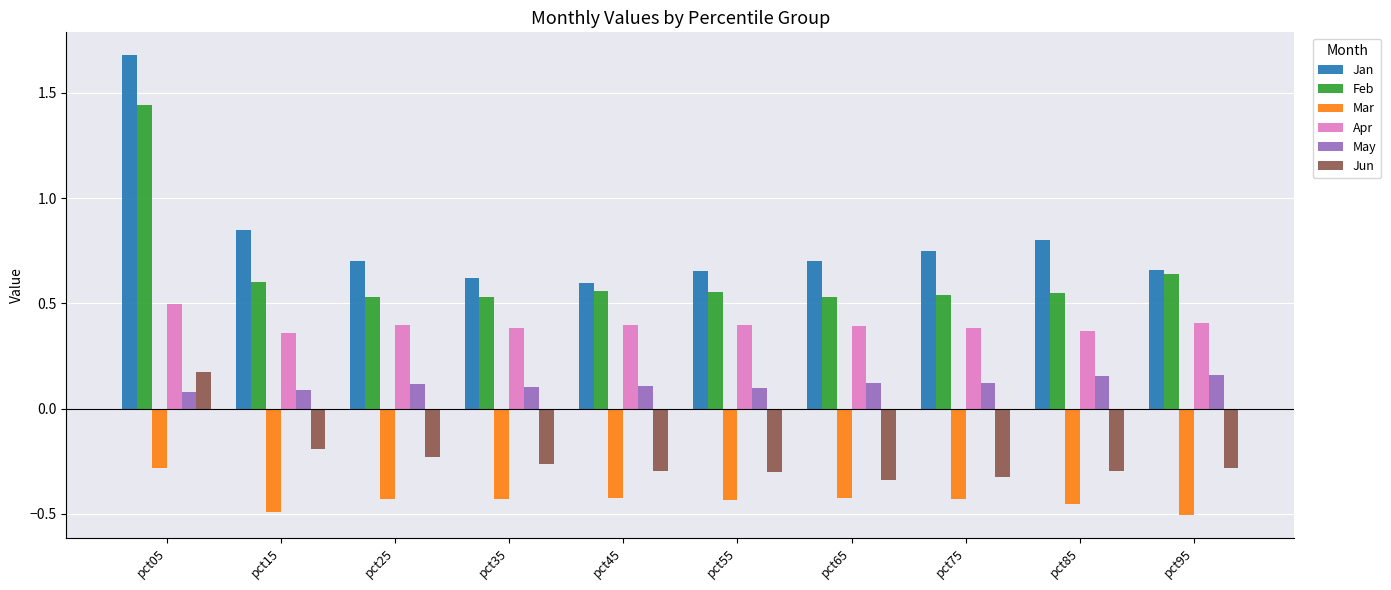

At which category is the sum across all series the highest?

pct05